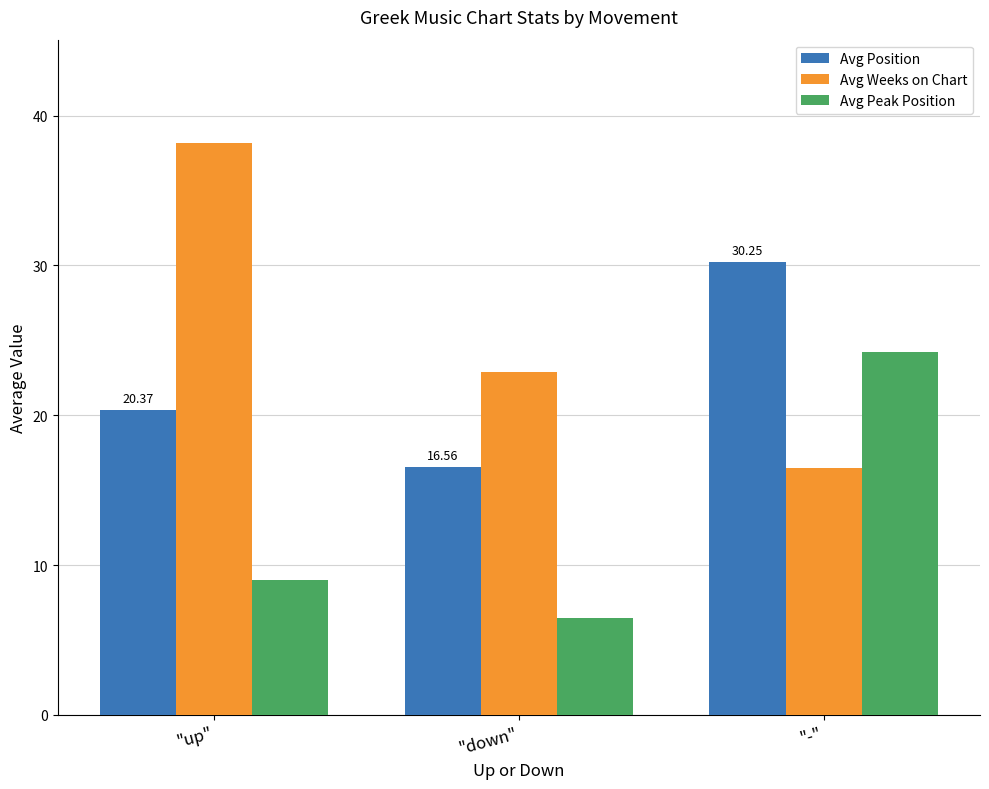

At which category is the sum across all series the highest?

"-"